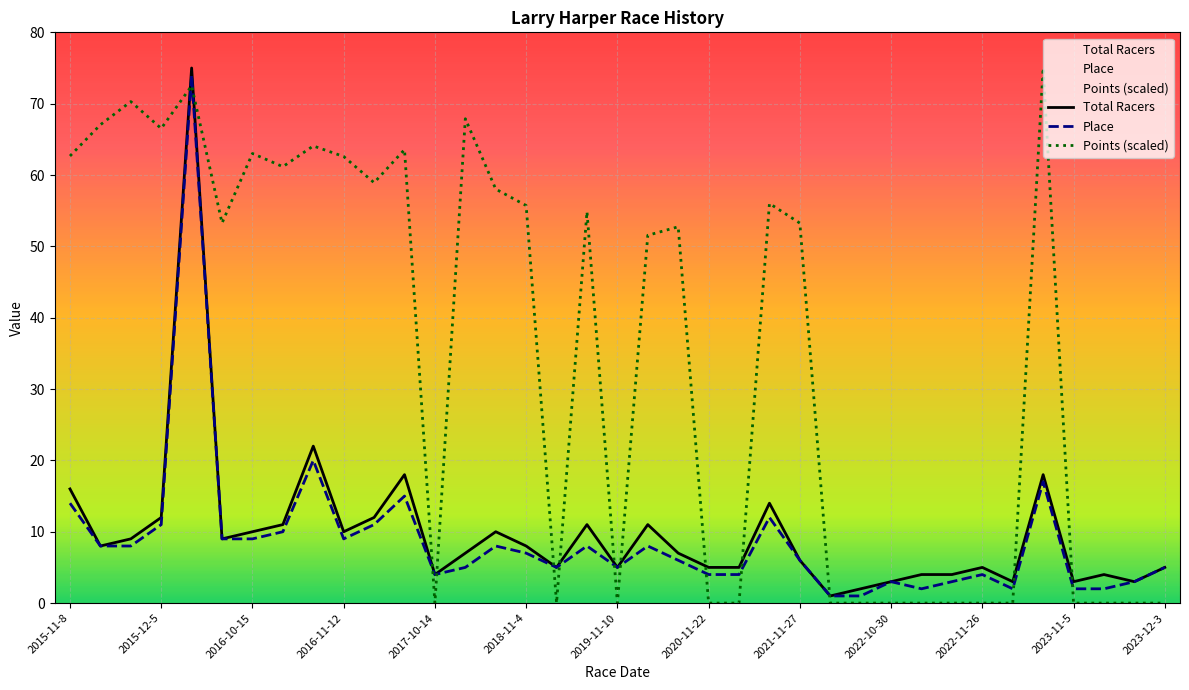

Reading left to right, list all the values displayed in this chart.

Total Racers: 16.0	8.0	9.0	12.0	75.0	9.0	10.0	11.0	22.0	10.0	12.0	18.0	4.0	7.0	10.0	8.0	5.0	11.0	5.0	11.0	7.0	5.0	5.0	14.0	6.0	1.0	2.0	3.0	4.0	4.0	5.0	3.0	18.0	3.0	4.0	3.0	5.0
Place: 14.0	8.0	8.0	11.0	74.0	9.0	9.0	10.0	20.0	9.0	11.0	15.0	4.0	5.0	8.0	7.0	5.0	8.0	5.0	8.0	6.0	4.0	4.0	12.0	6.0	1.0	1.0	3.0	2.0	3.0	4.0	2.0	17.0	2.0	2.0	3.0	5.0
Points (scaled): 62.7	67.0	70.3	66.5	72.5	53.3	63.0	61.2	64.1	62.6	58.9	63.6	0.0	67.9	58.0	55.7	0.0	54.9	0.0	51.6	52.7	0.0	0.0	56.0	53.3	0.0	0.0	0.0	0.0	0.0	0.0	0.0	75.0	0.0	0.0	0.0	0.0